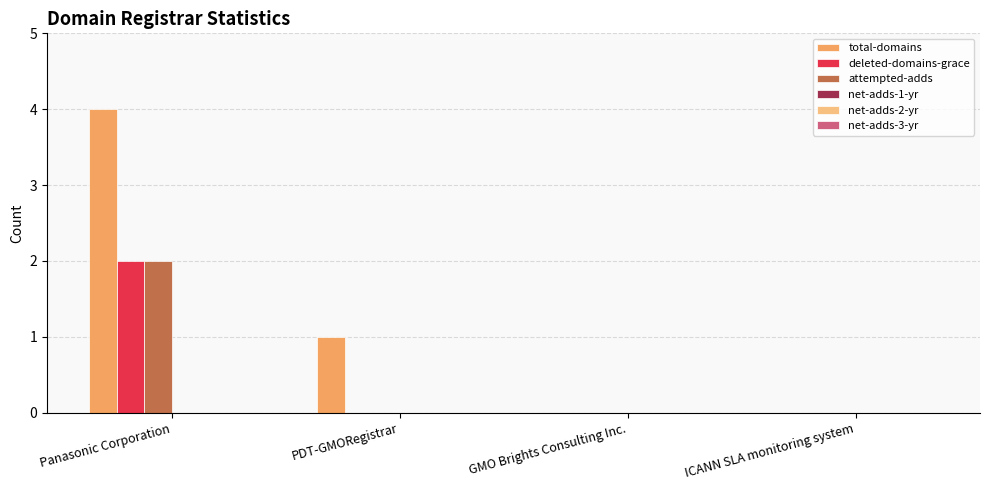

Which category has the highest value across all series?

Panasonic Corporation